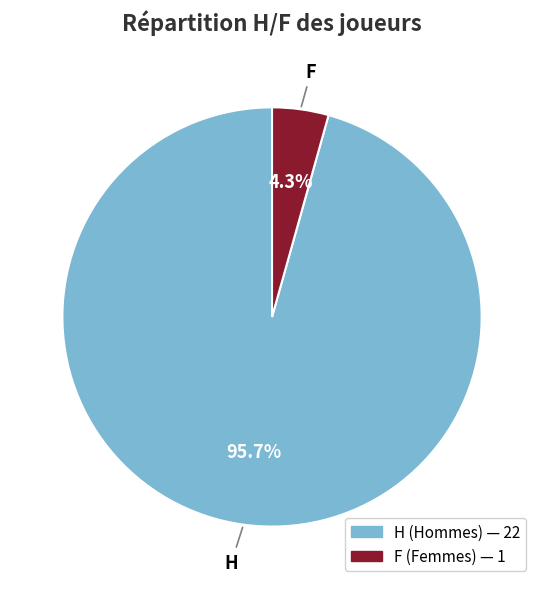

How many segments does this pie chart have?

2